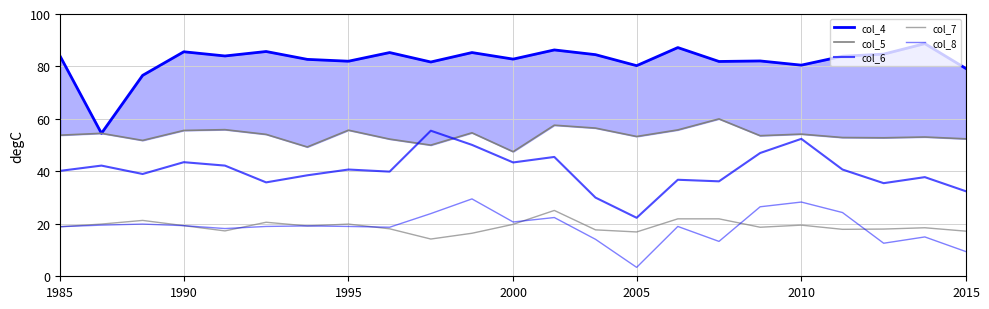

What position from the left is 2005?

5